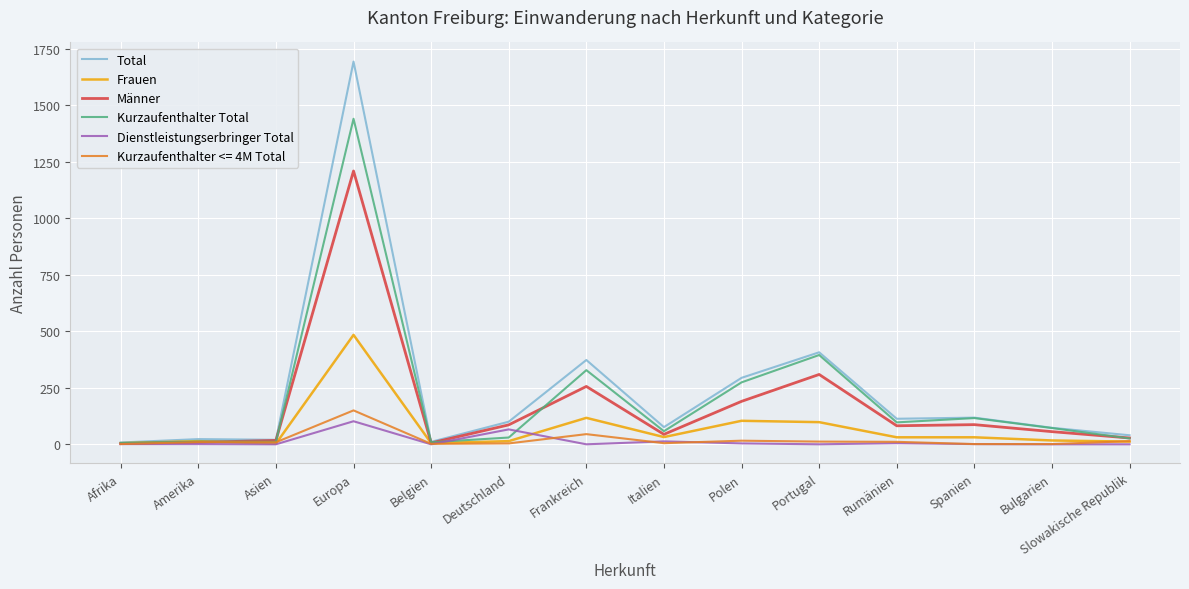

The value of Kurzaufenthalter Total at Portugal is 395. True or false?

True